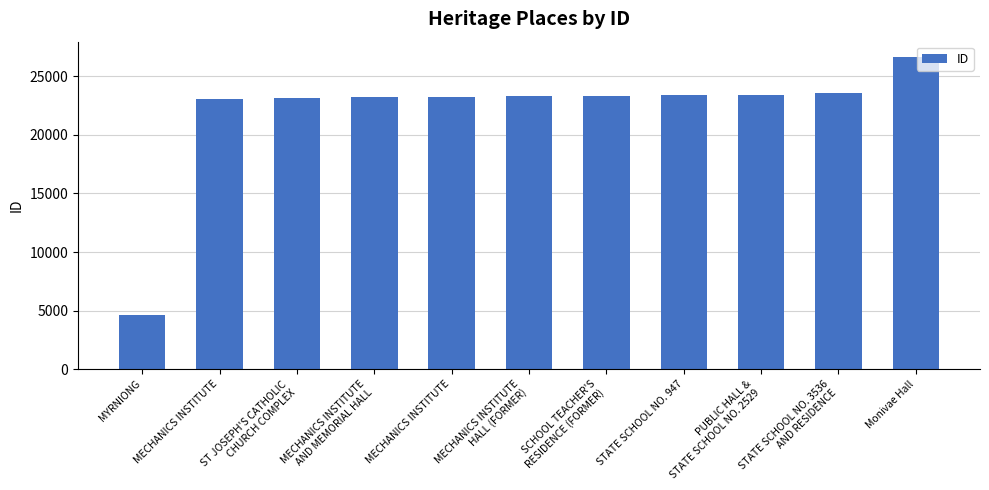

What is the ratio of the value at MECHANICS INSTITUTE to the value at MYRNIONG?

5.0